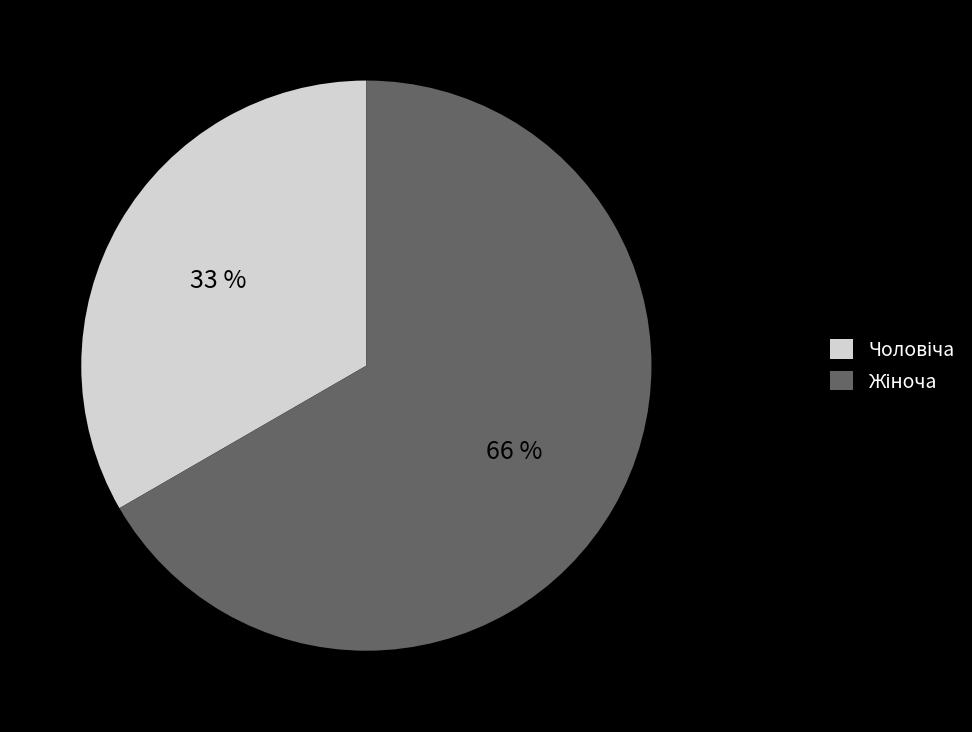

Is it true that Чоловіча is 33% of the pie?

True